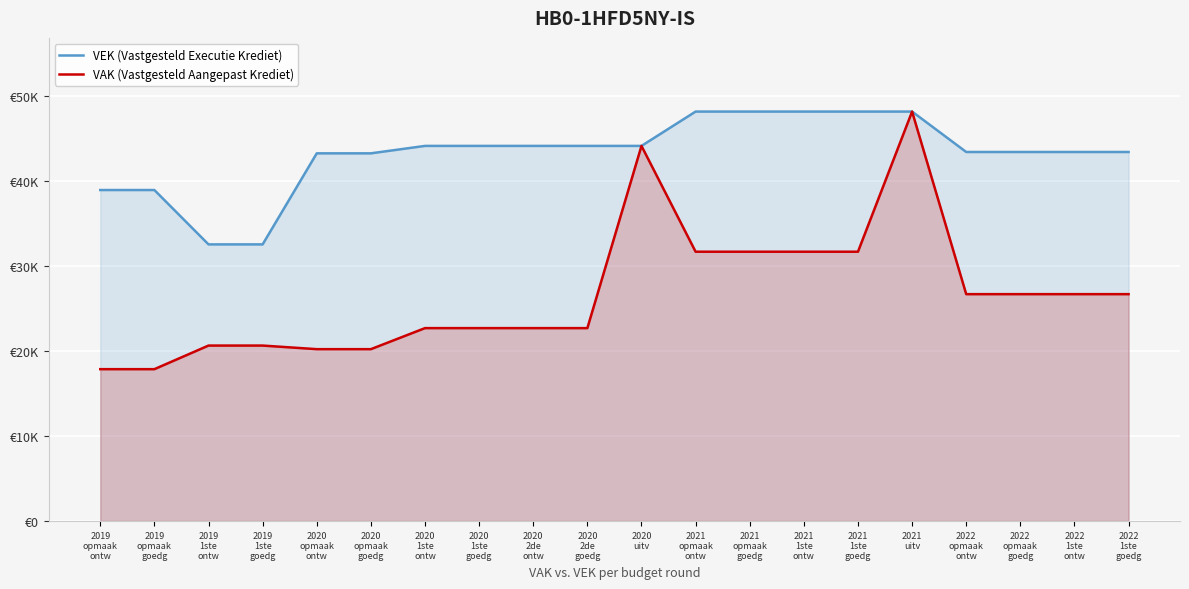

True or false: VAK (Vastgesteld Aangepast Krediet) and VEK (Vastgesteld Executie Krediet) intersect in this chart.

False